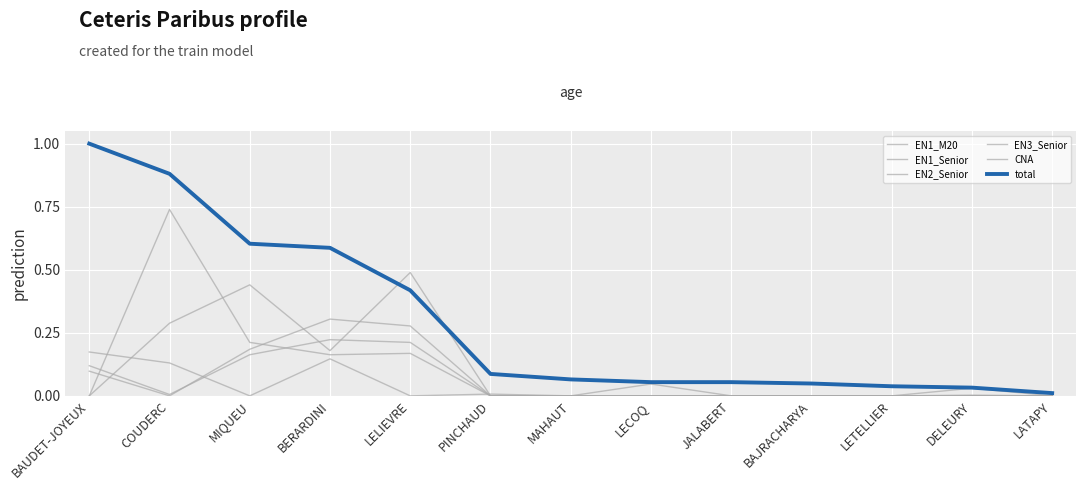

List the series in order of their peak value, lowest first.

EN2_Senior, EN1_M20, CNA, EN3_Senior, EN1_Senior, total